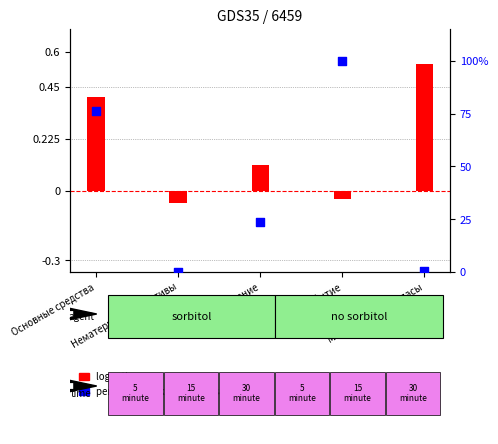

At how many categories does at least one series exceed 50?

2